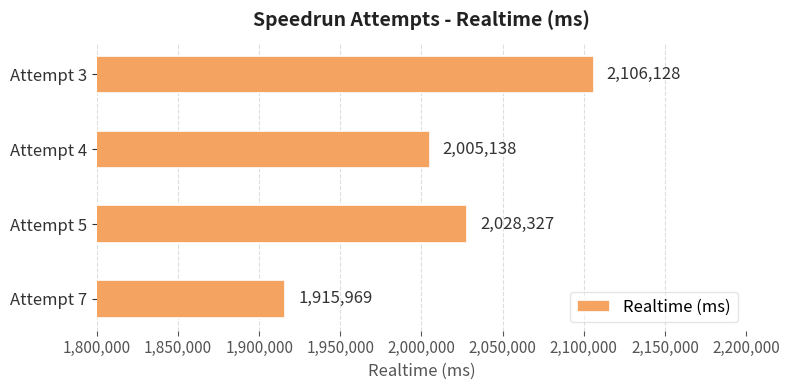

How many bars are there in total?

4